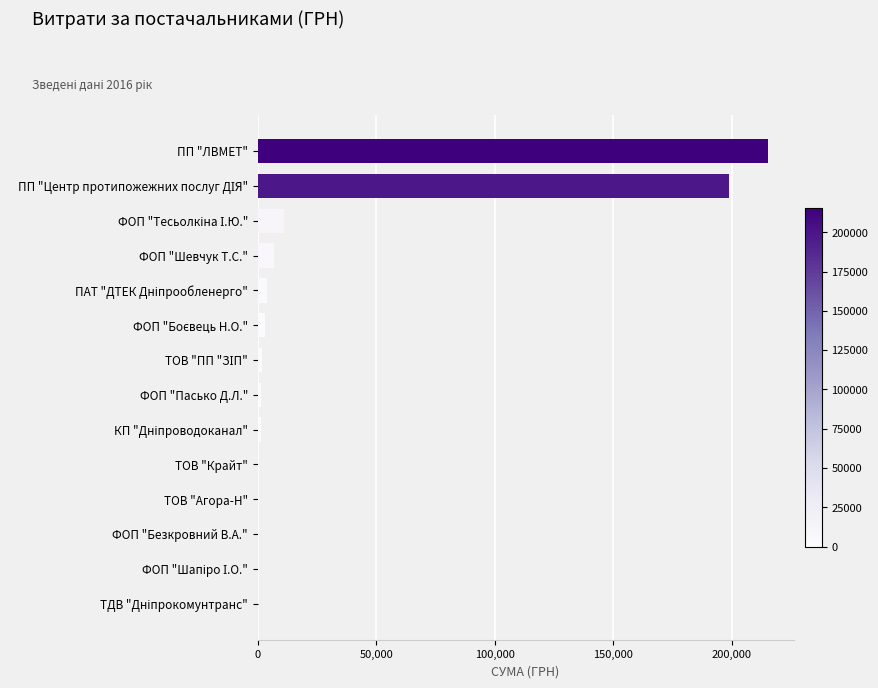

What is the average value?

31971.6